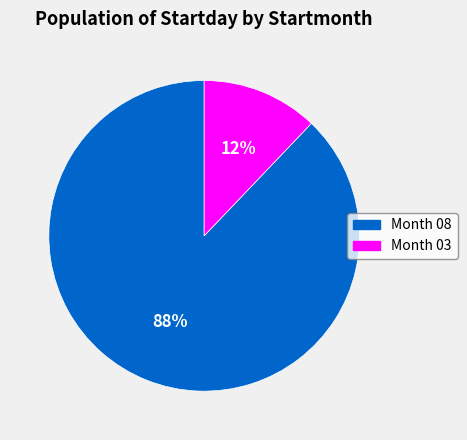

Is there any slice that represents more than half of the pie?

Yes